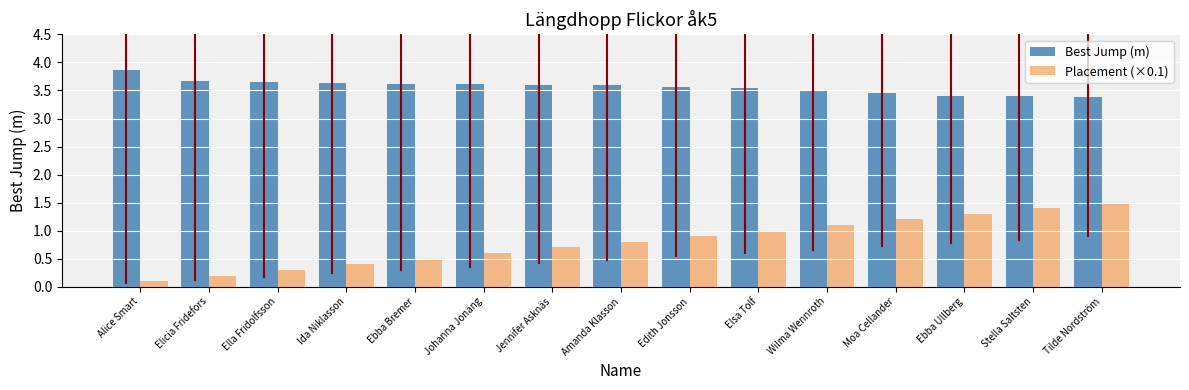

List the labels in order of Placement (×0.1) value, largest first.

Tilde Nordström, Stella Saltsten, Ebba Ullberg, Moa Cellander, Wilma Wennroth, Elsa Tolf, Edith Jonsson, Amanda Klasson, Jennifer Asknäs, Johanna Jonäng, Ebba Bremer, Ida Niklasson, Ella Fridolfsson, Elicia Fridefors, Alice Smart